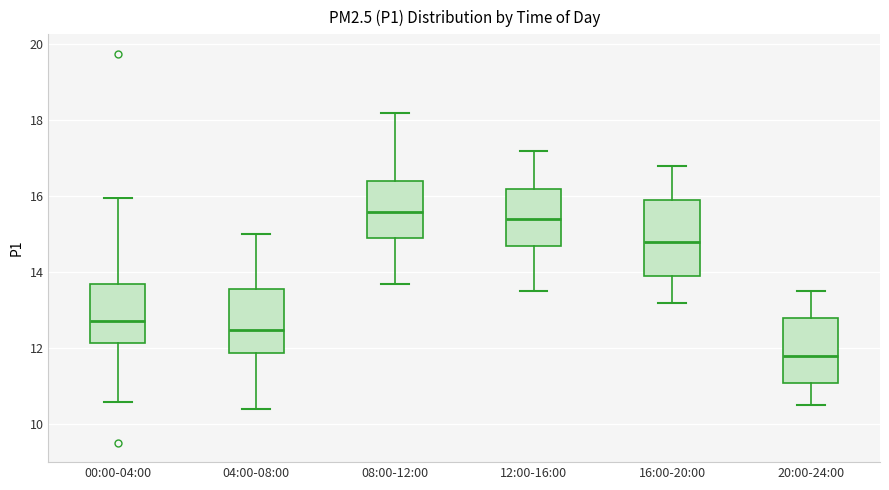

Where is the upper edge of the box for 12:00-16:00 on the y-axis? The values are not printed on the chart, so give them approximately, as read against the axis.

16.2